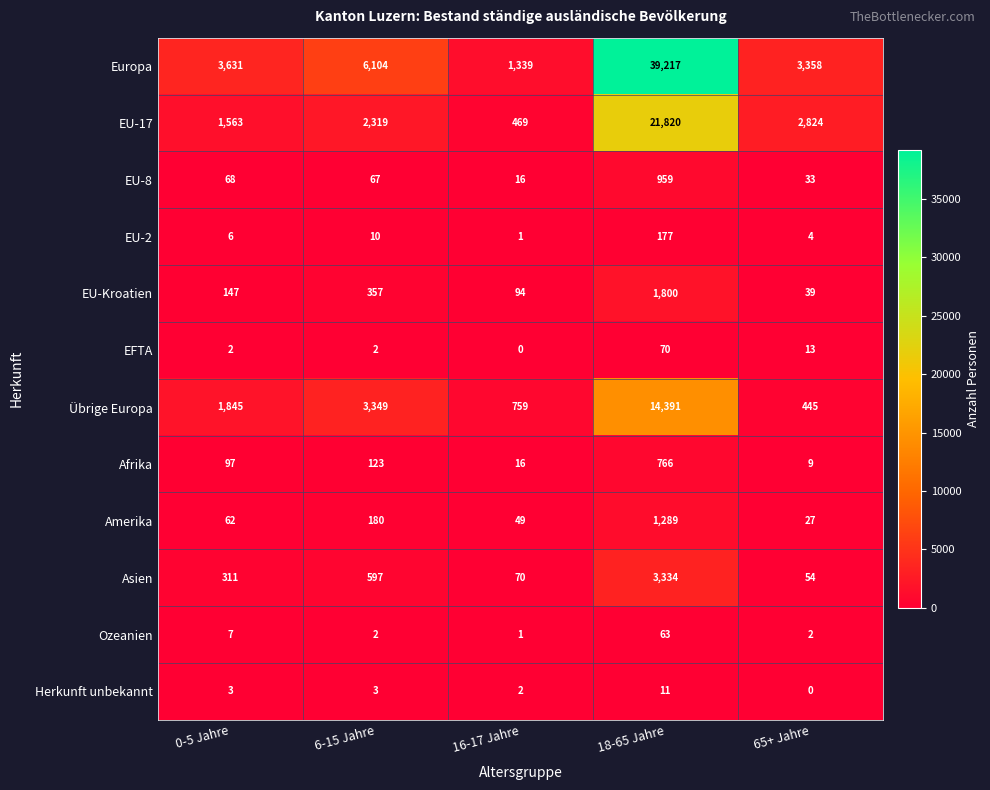

Which series has the largest total across all categories?

Europa